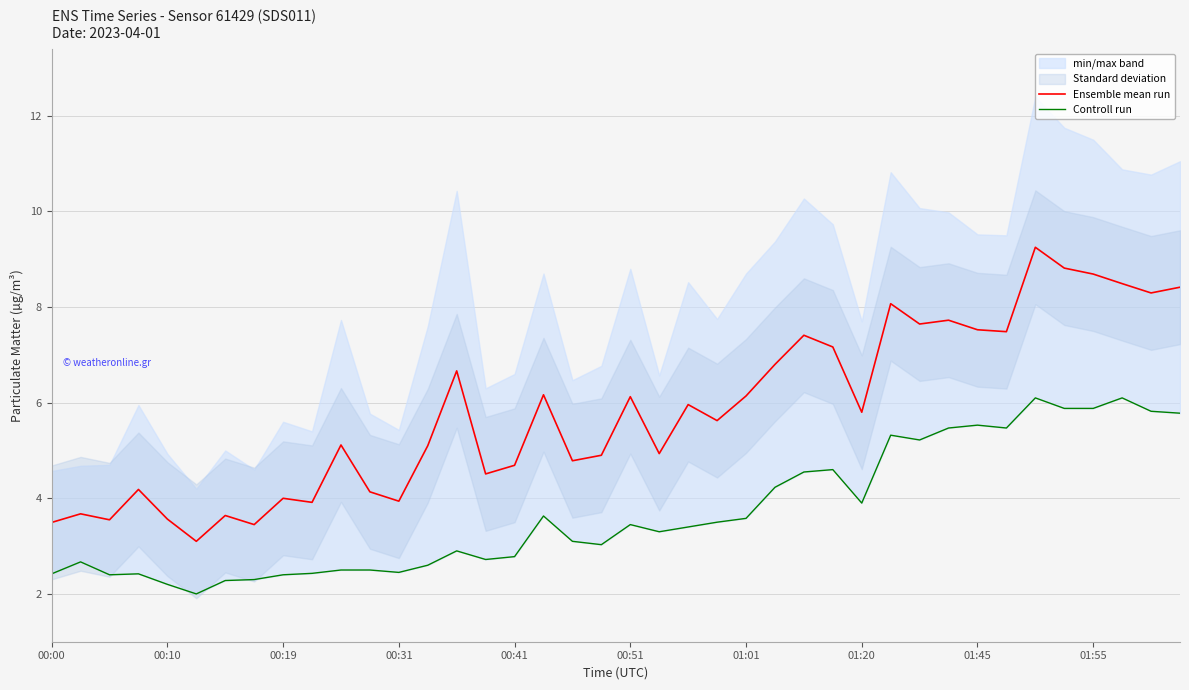

The Ensemble mean run series shows 4.7 at 00:41. True or false?

True